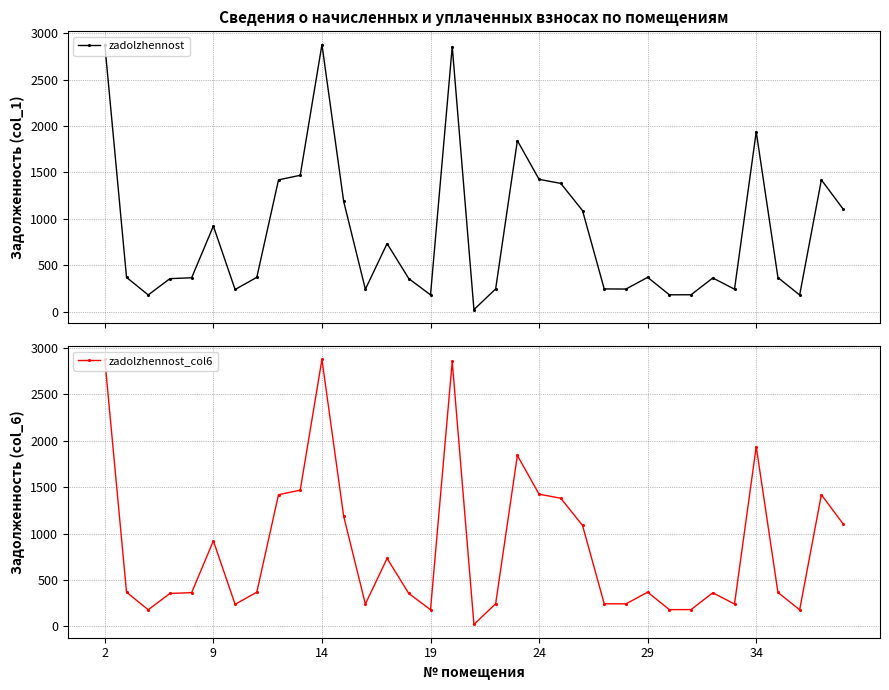

Is this an area chart (filled region under the line)?

No